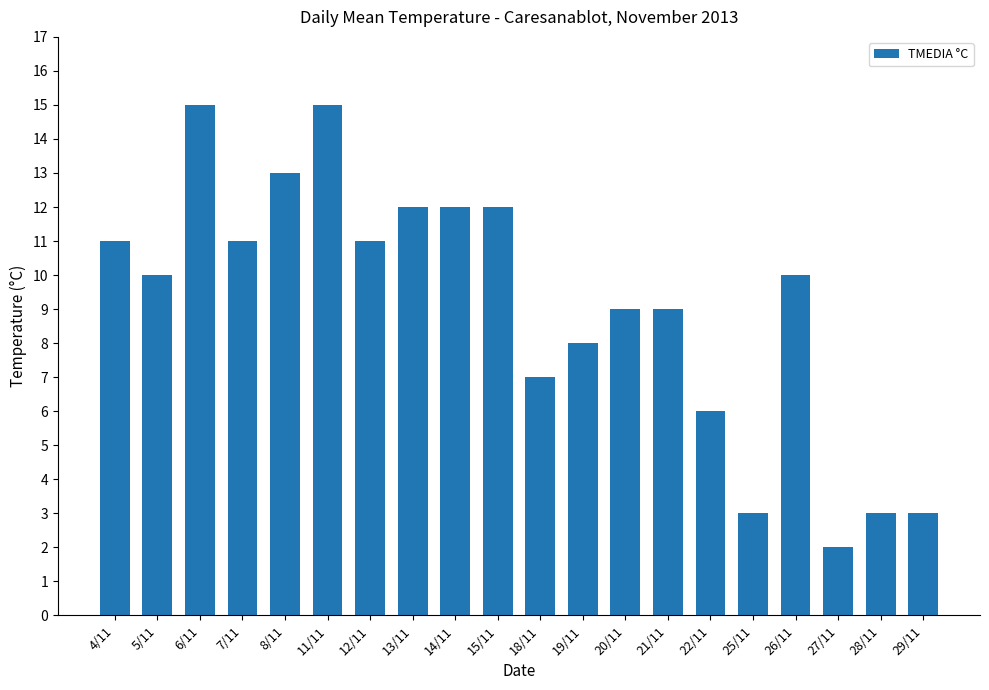

What is the average value?

9